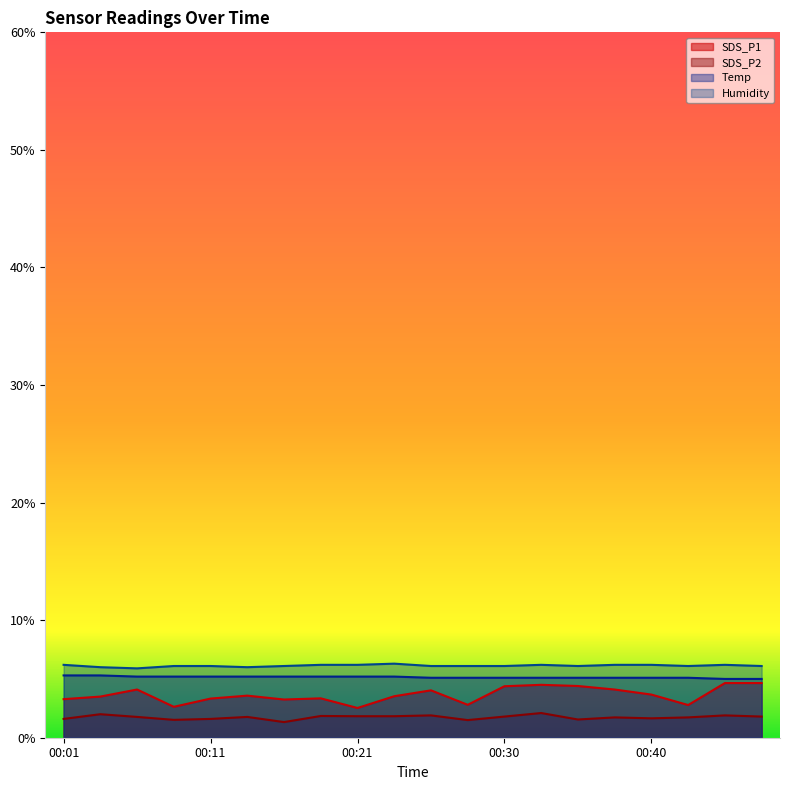

What is the value of the SDS_P2 point at the 12th from the left?

1.5